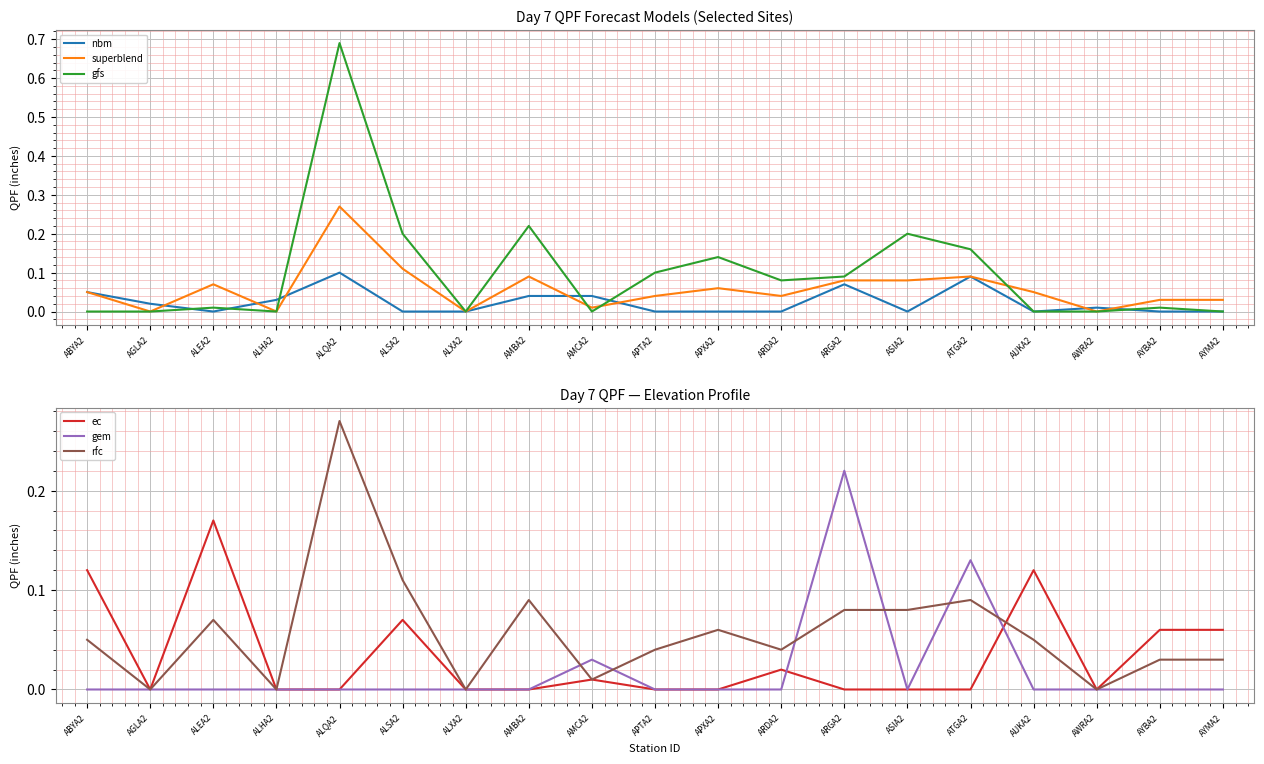

Which series has the largest total across all categories?

gfs